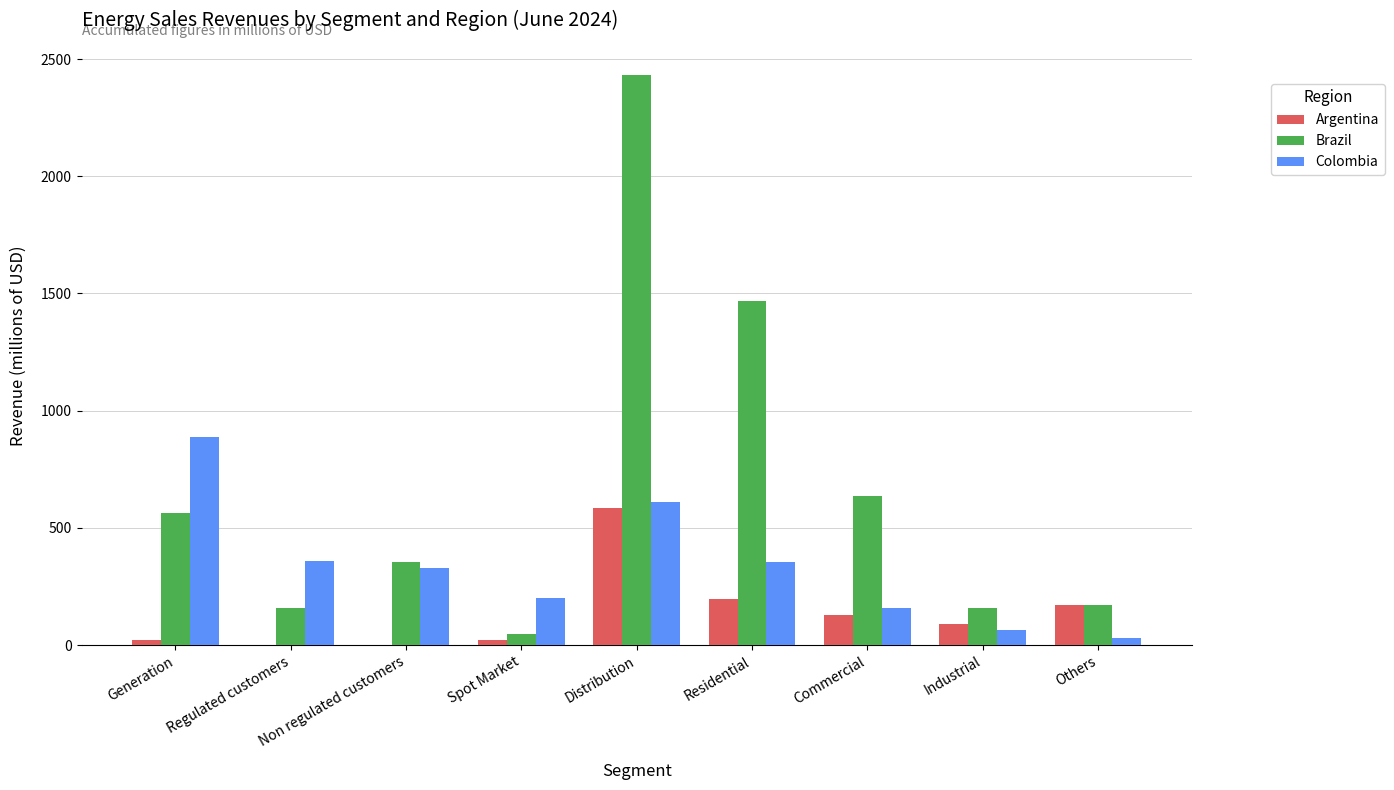

Which category has the highest value in the Argentina series?

Distribution